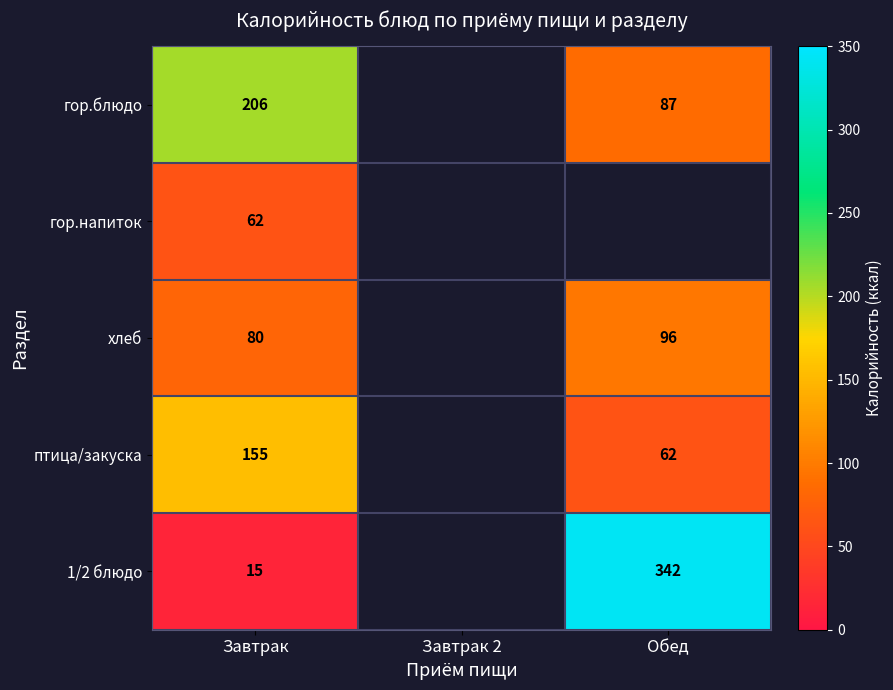

True or false: гор.блюдо has a value of 344 at Завтрак.

False